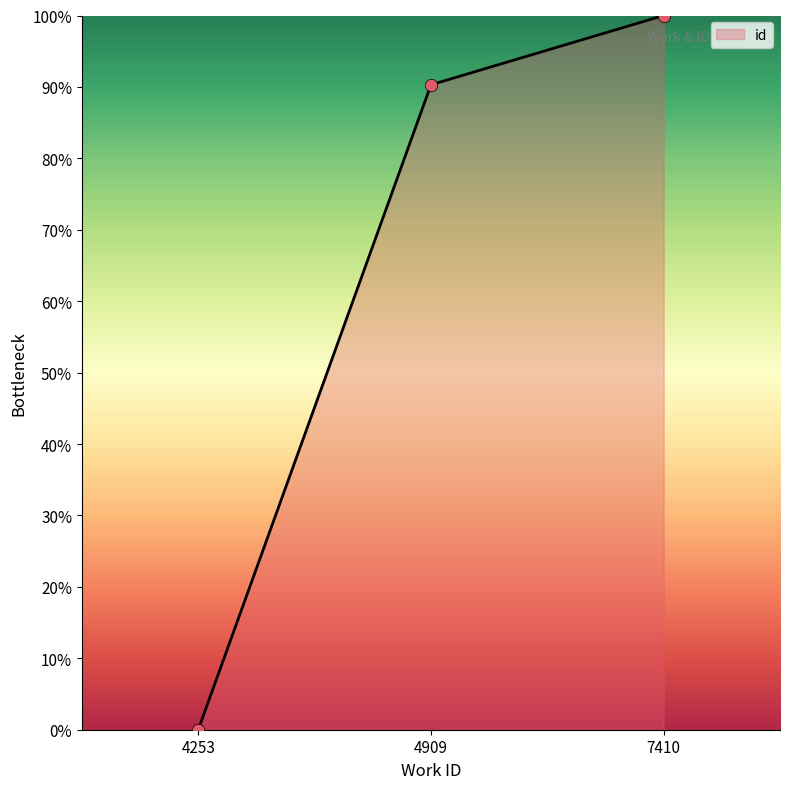

What is the ratio of the value at 7410 to the value at 4909?

1.1